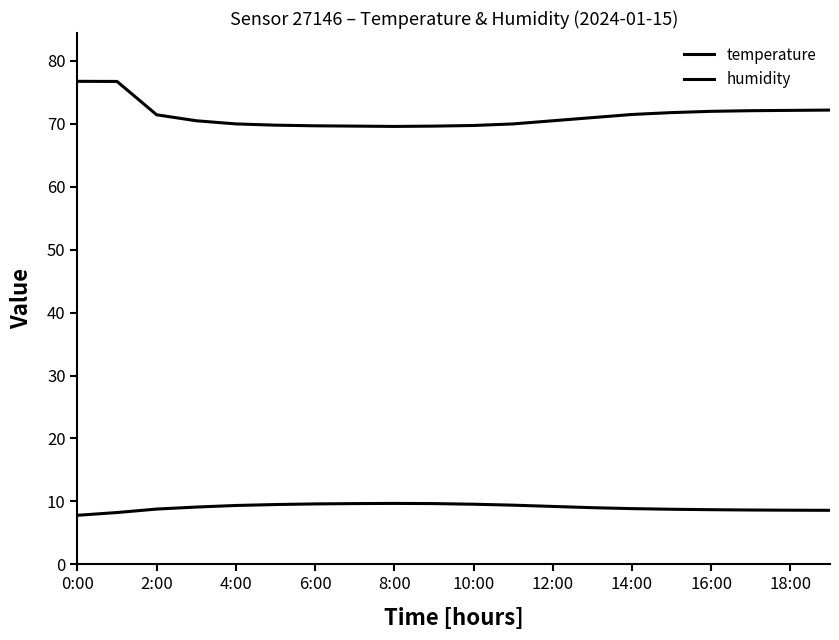

In temperature, how many points are higher than both neighbors (excluding endpoints)?

1